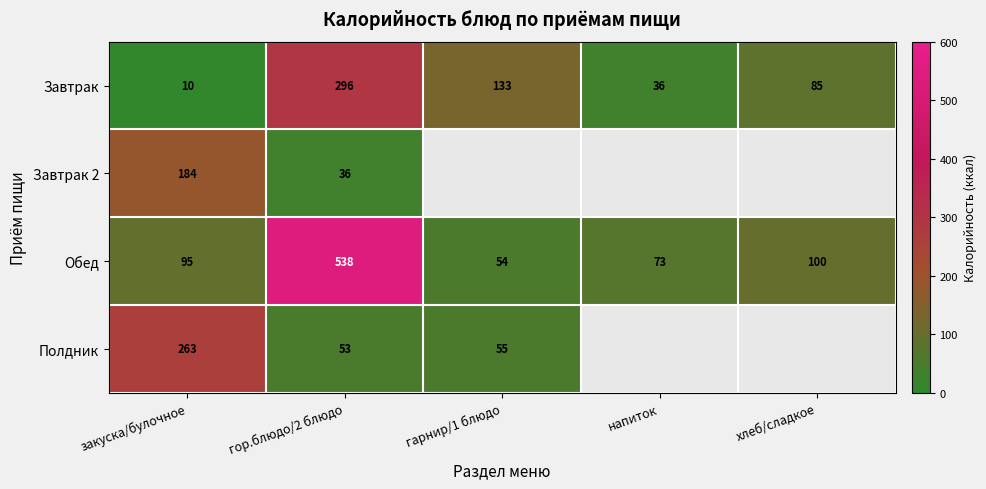

Between хлеб/сладкое and гор.блюдо/2 блюдо, which is larger?

гор.блюдо/2 блюдо